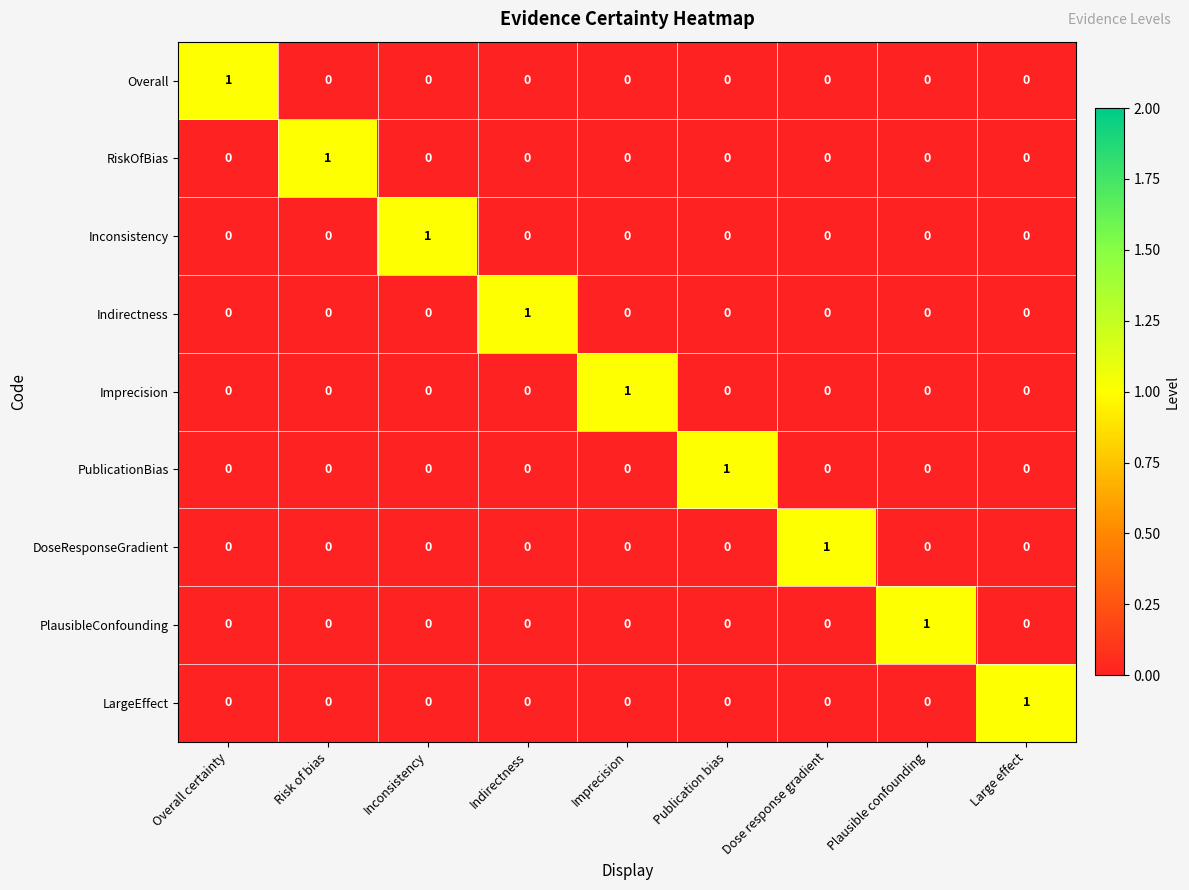

True or false: PlausibleConfounding has a value of 0 at Indirectness.

True